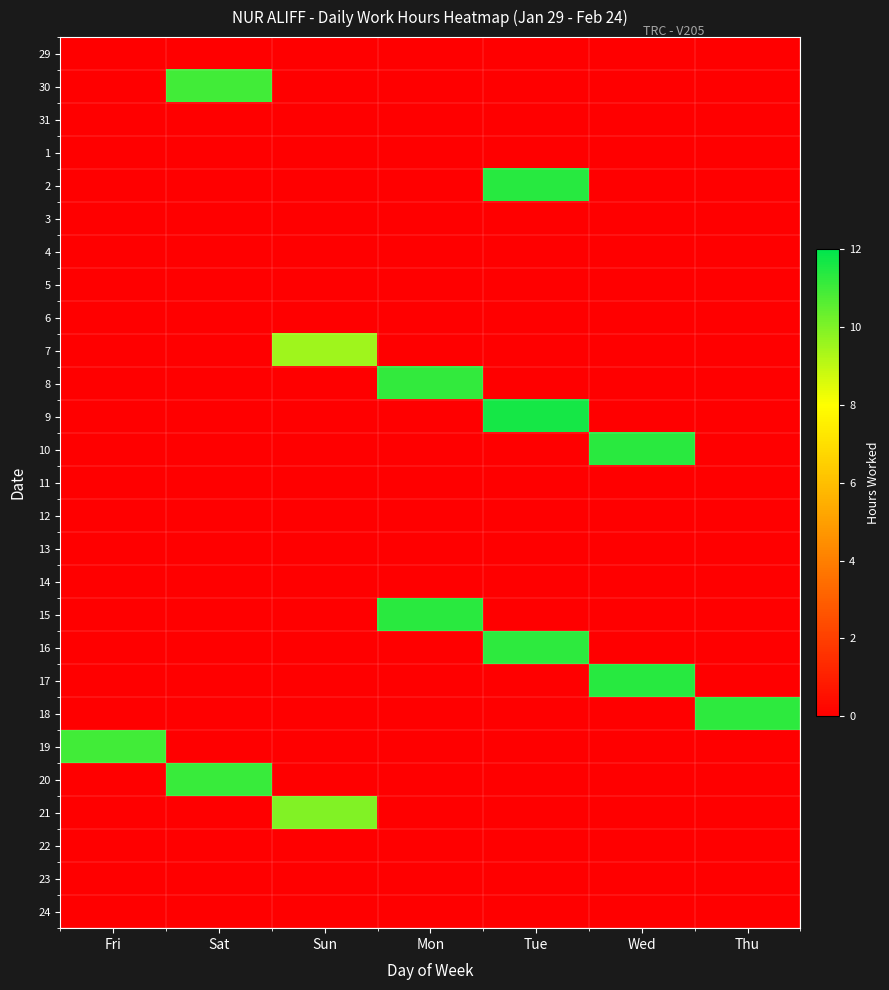

At how many categories does at least one series exceed 3?

7